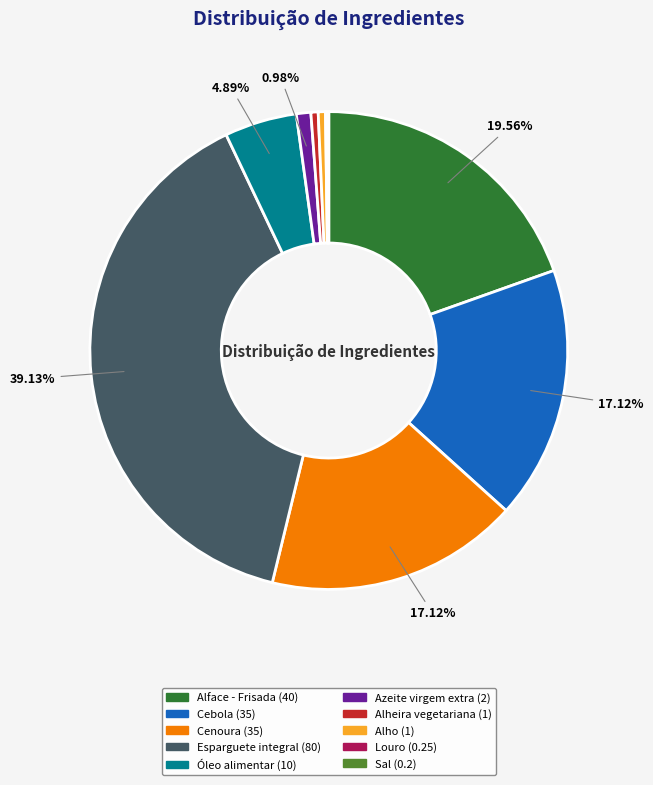

To the nearest percent, what is the average slice percentage?

10%